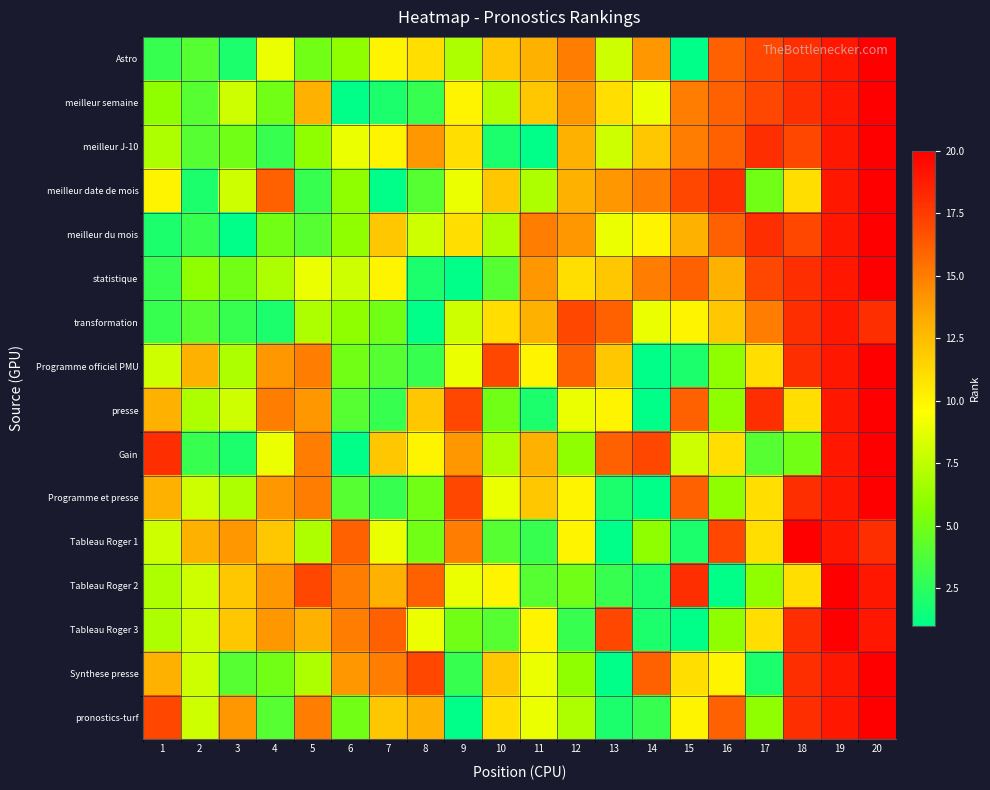

At which category does the chart reach its minimum across all series?

15